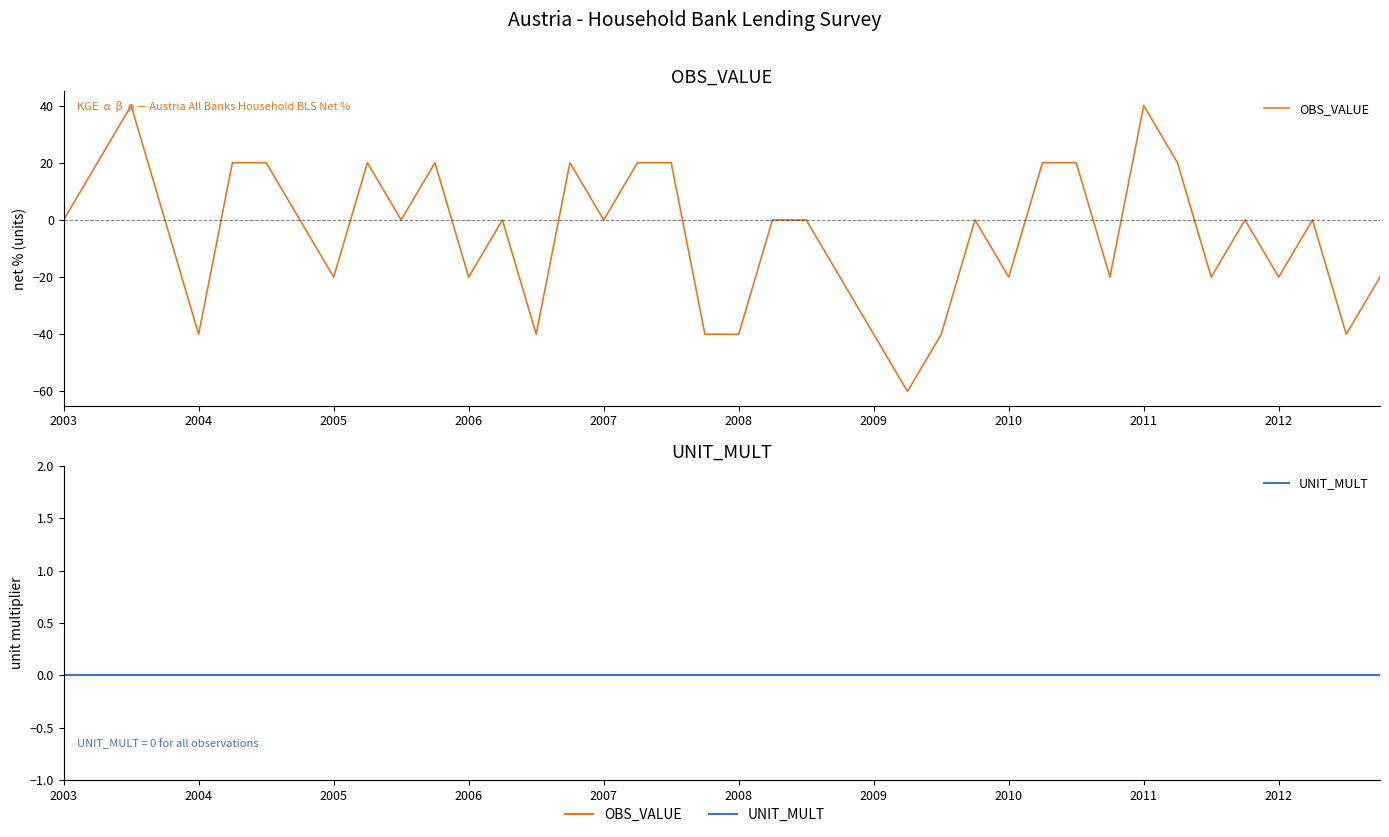

Which series changed the most between 25 and 27?

OBS_VALUE